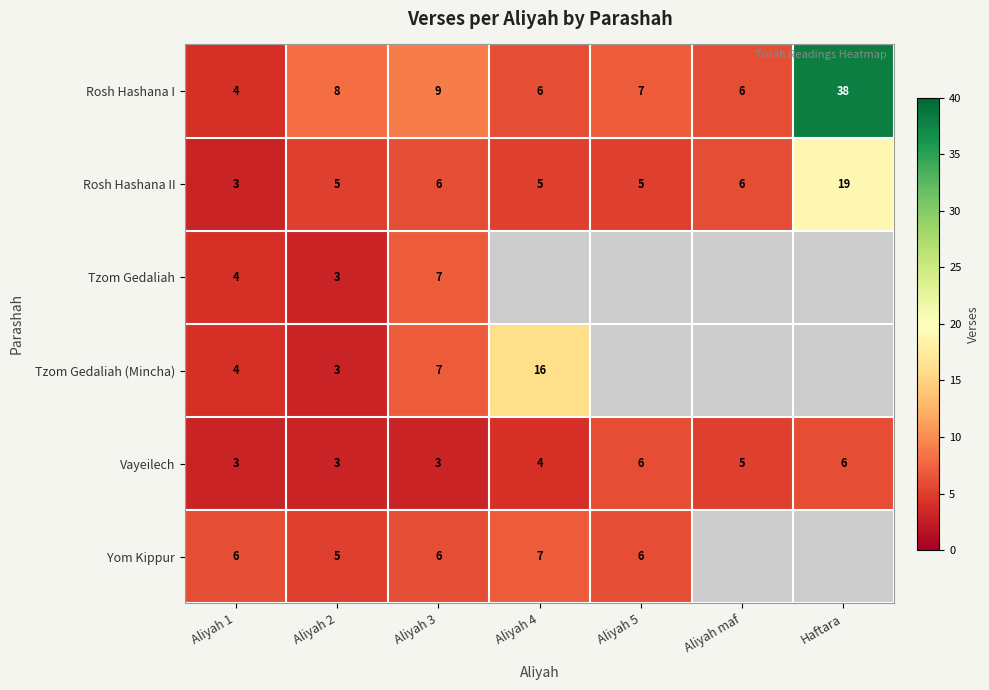

What is the lowest value of the Vayeilech series?

3